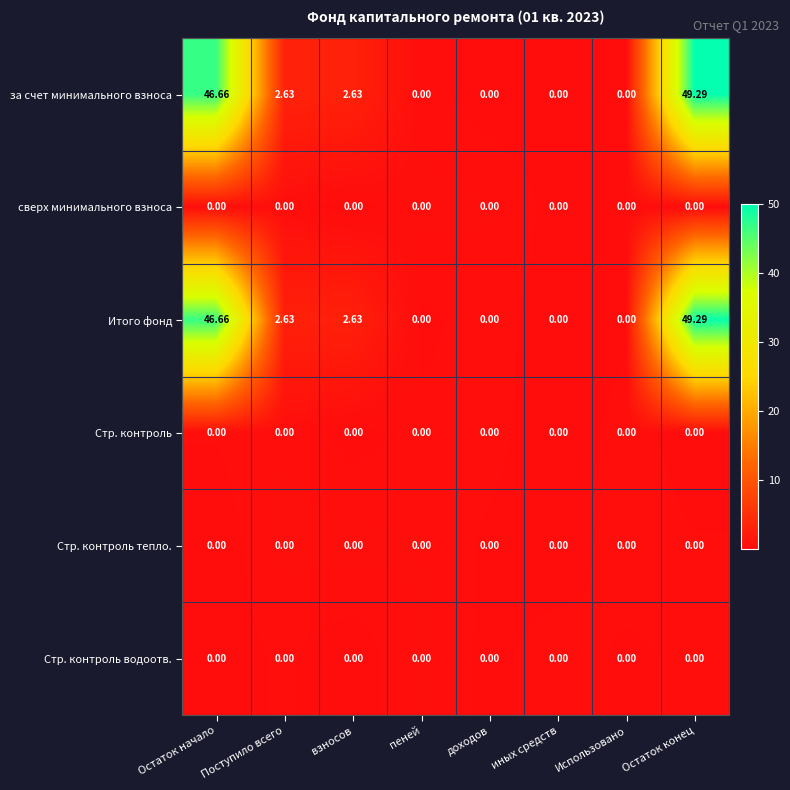

At which category does the chart reach its peak across all series?

Остаток конец